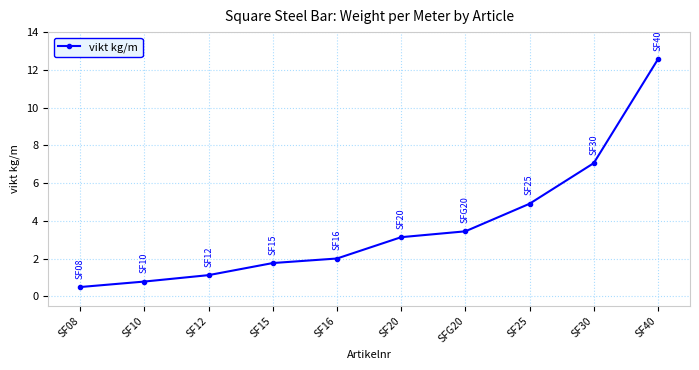

What is the ratio of the value at SF16 to the value at SF12?

1.8